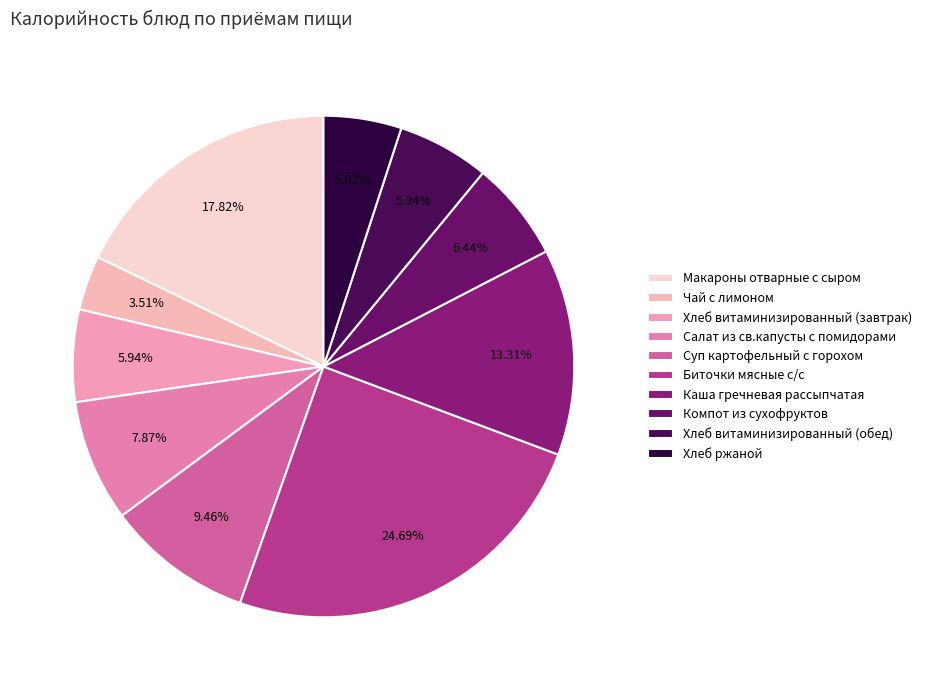

Do Хлеб витаминизированный (завтрак) and Чай с лимоном together represent more than half of the pie?

No